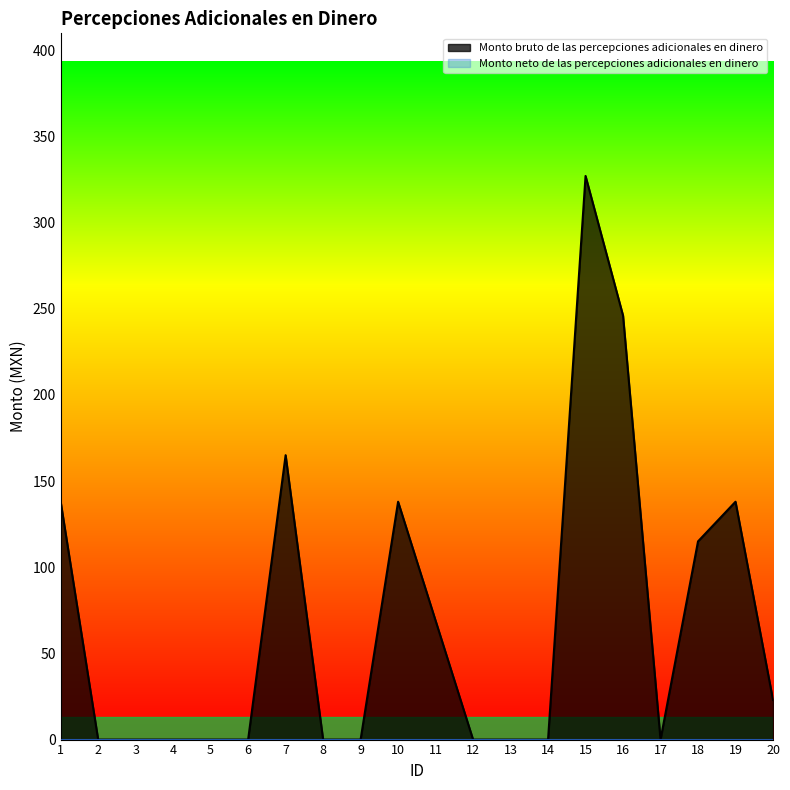

True or false: the data has more than 2 interior local peaks.

True